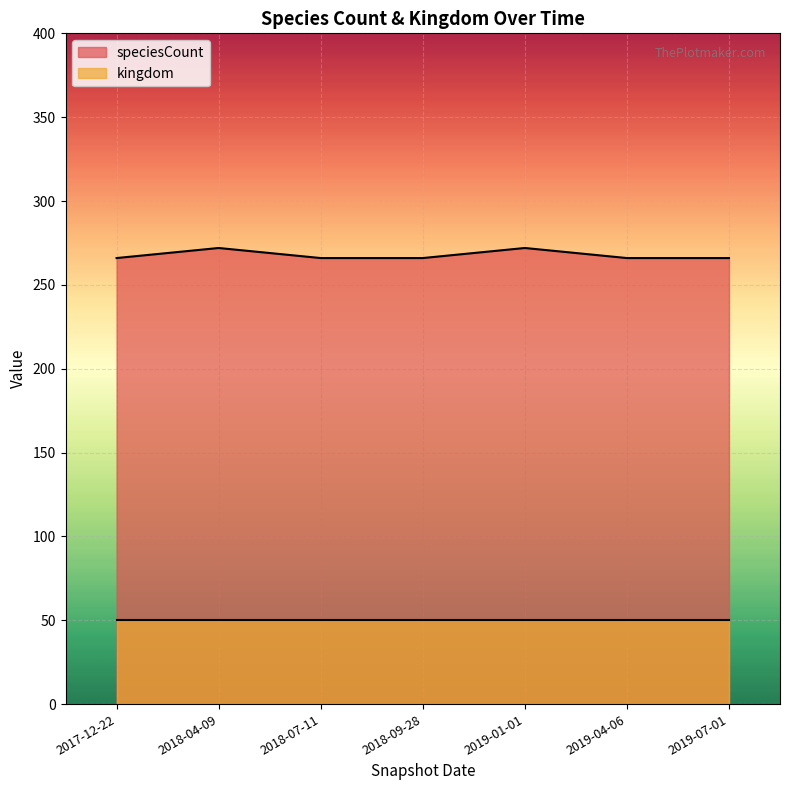

Rank the categories by value from highest to lowest.

2018-04-09, 2019-01-01, 2017-12-22, 2018-07-11, 2018-09-28, 2019-04-06, 2019-07-01